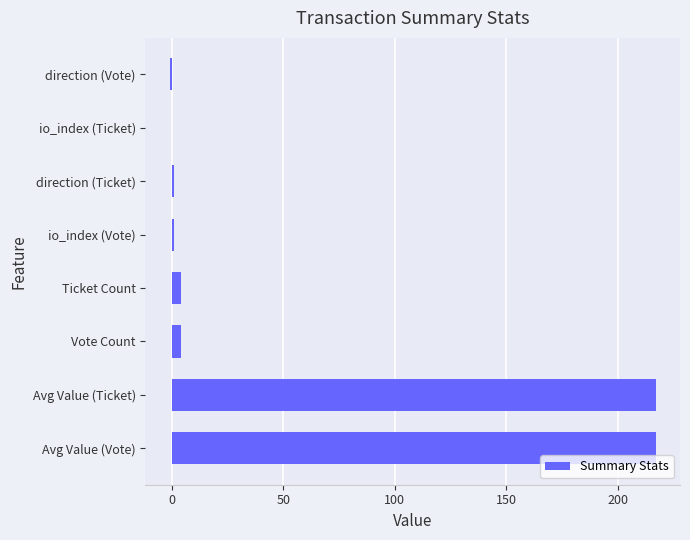

How many categories are shown in the chart?

8